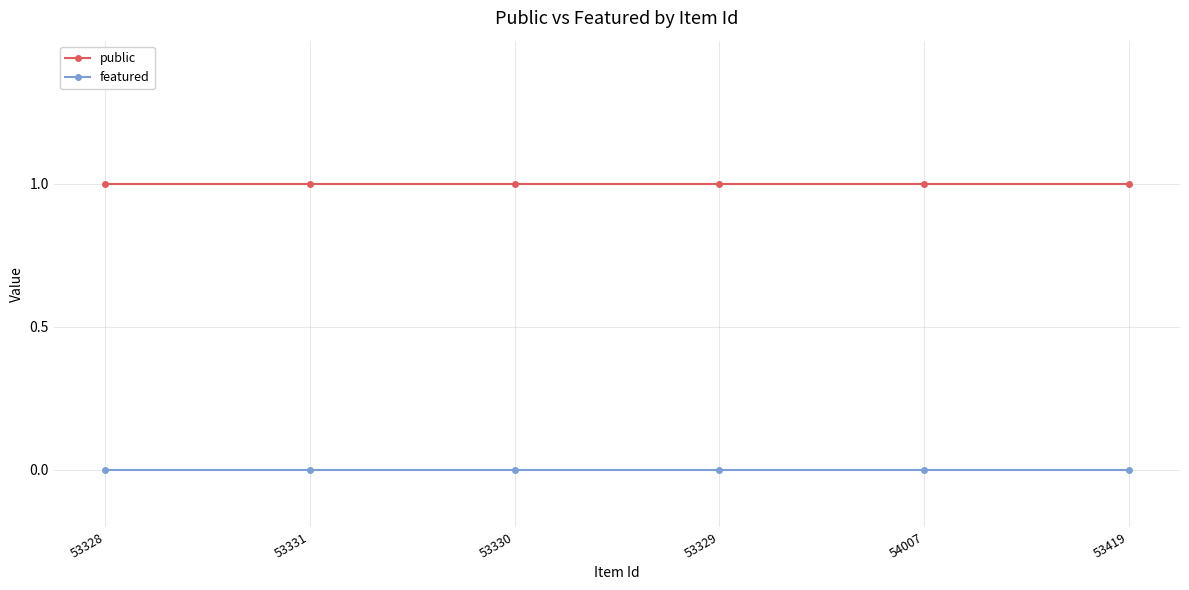

What position from the right is 53331?

5